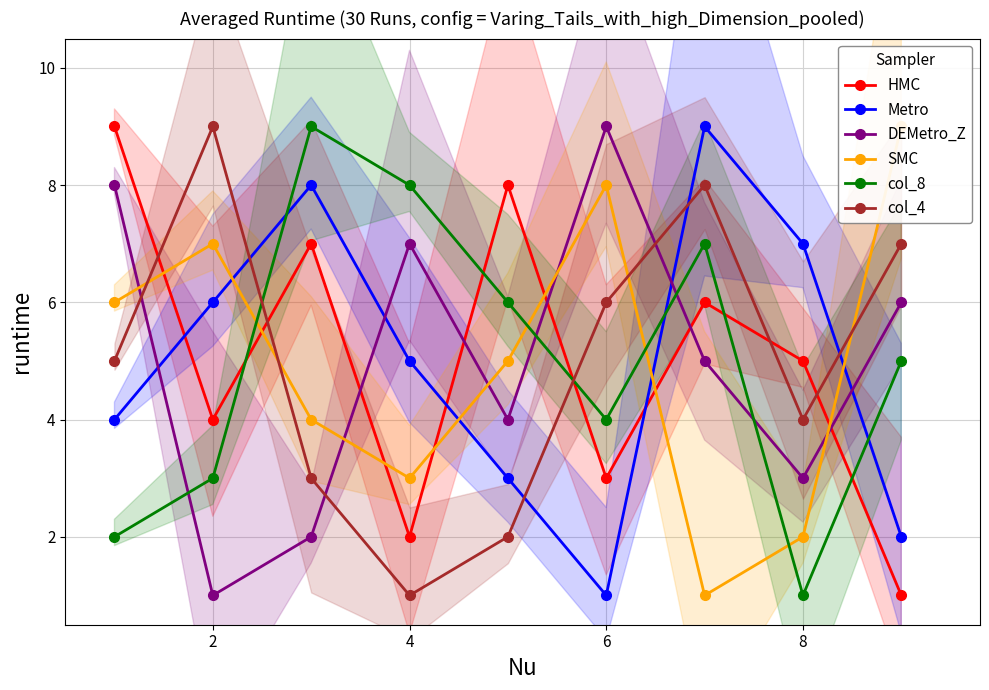

What is the maximum value for DEMetro_Z?

9